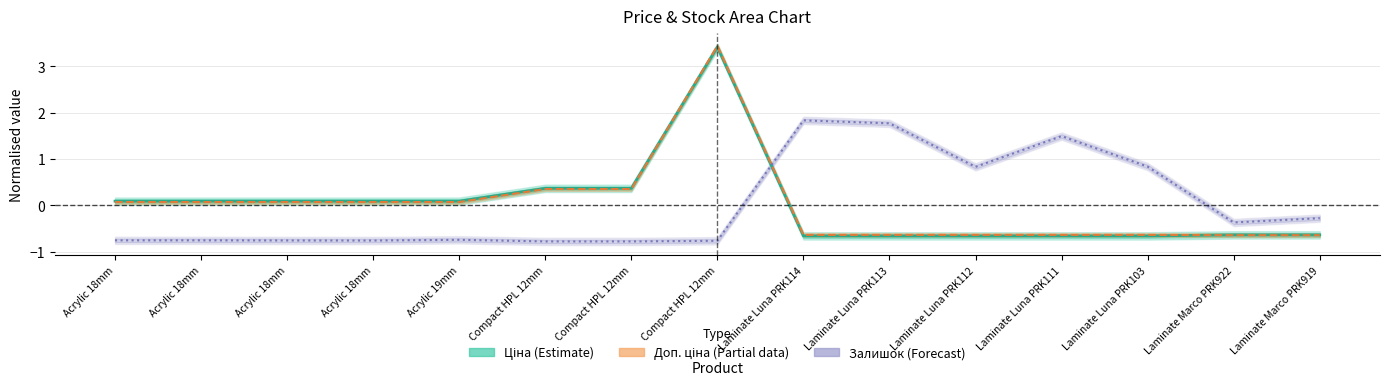

How many values in the Ціна (Estimate) series are below 0?

7